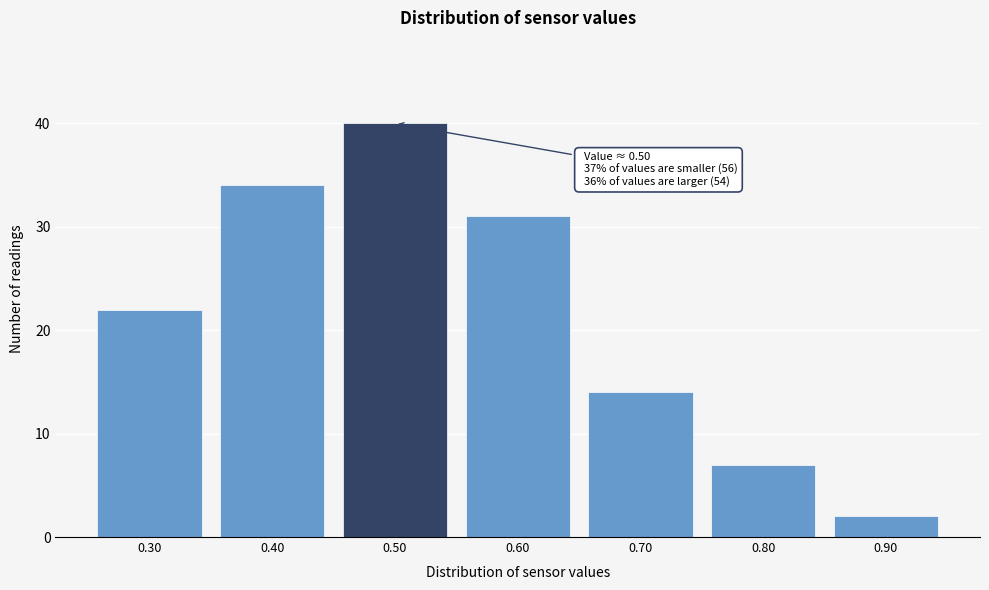

Over which range of the x-axis is the bar tallest?

0.45 to 0.55